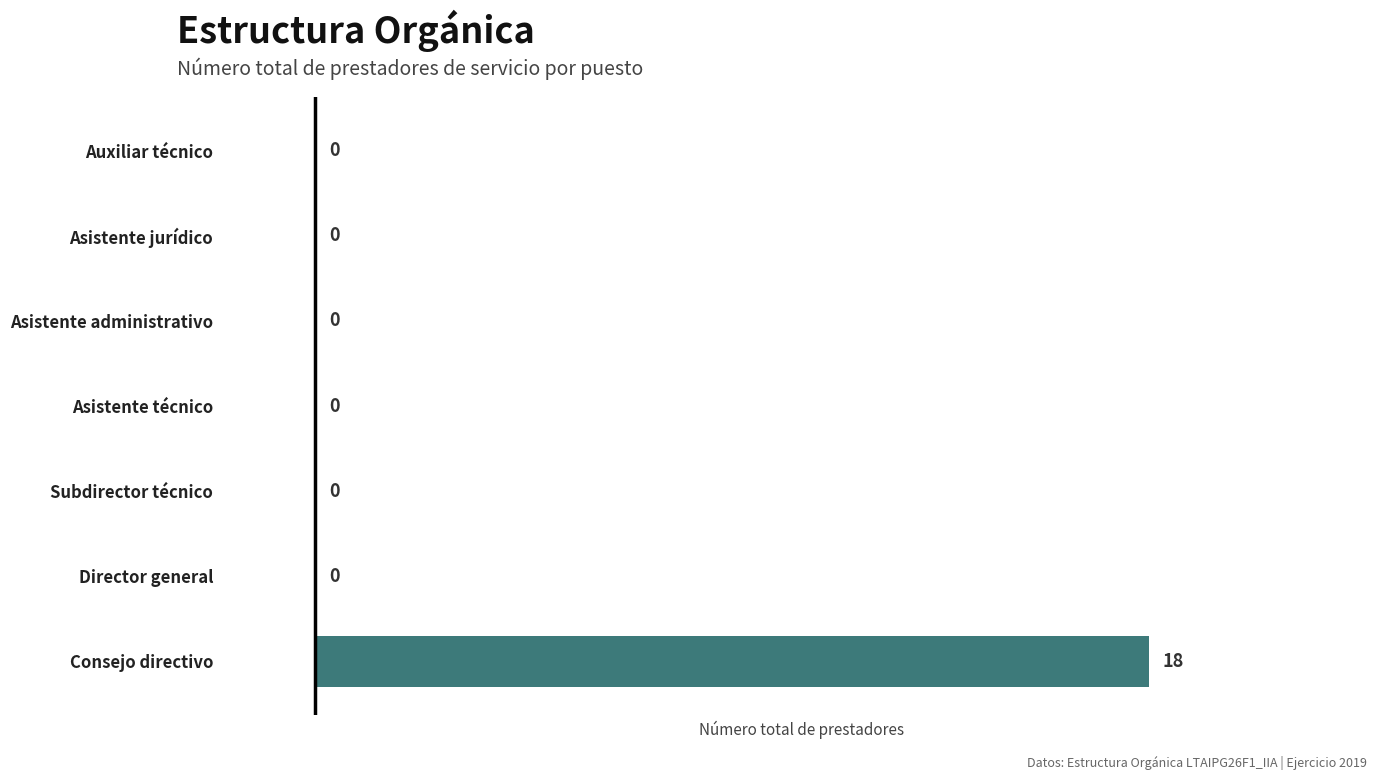

What is the greatest value displayed?

18